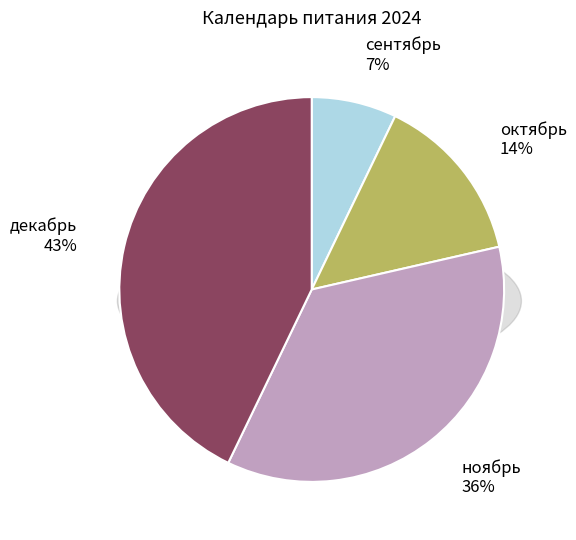

Is it true that сентябрь is 1% of the pie?

False